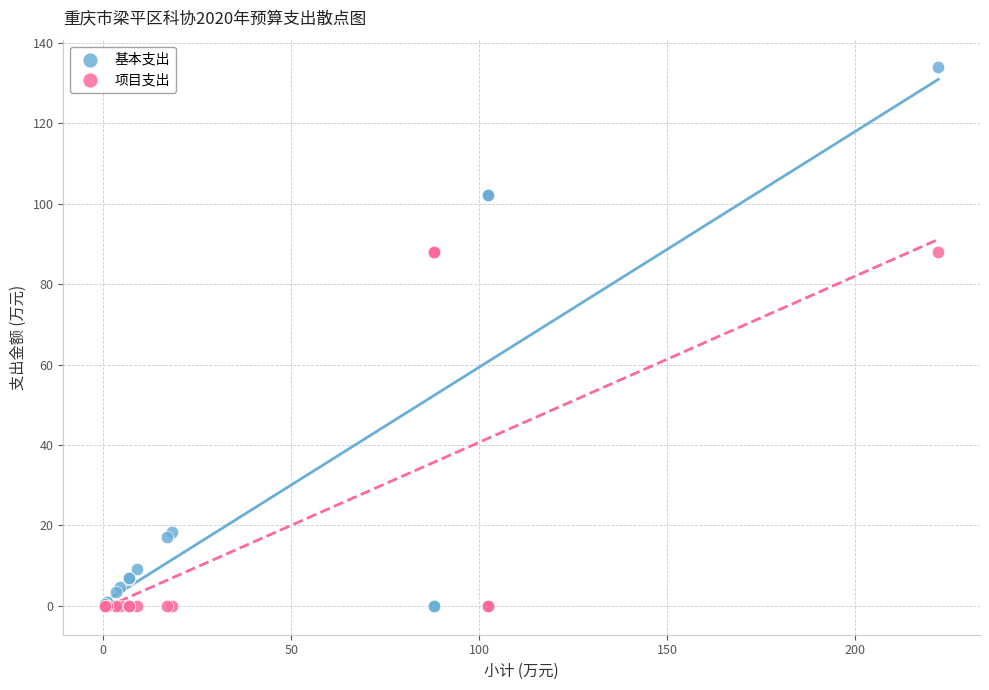

Which series contains the highest Y value?

基本支出